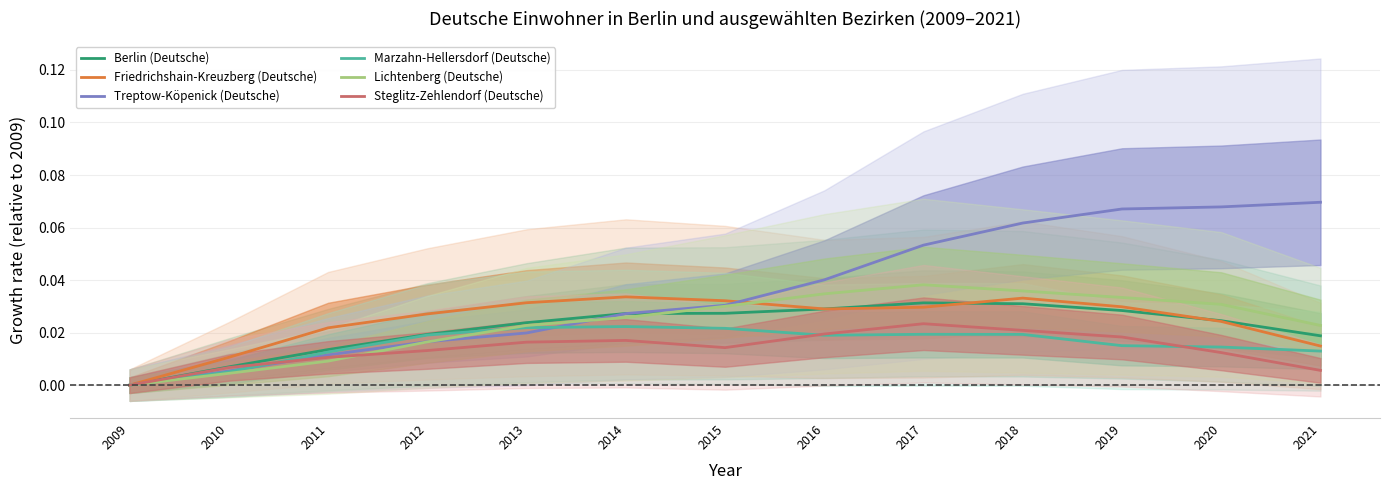

The value of Marzahn-Hellersdorf (Deutsche) at 2013 is 0.0. True or false?

True